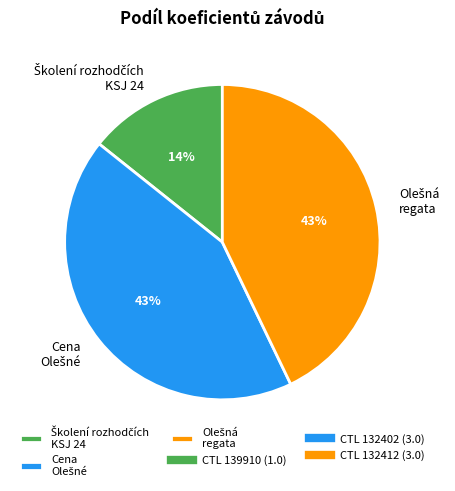

To the nearest percent, what is the average slice percentage?

33%